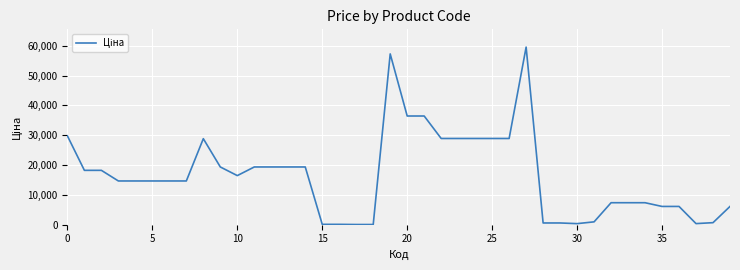

Does the chart display data point markers on the line(s)?

No